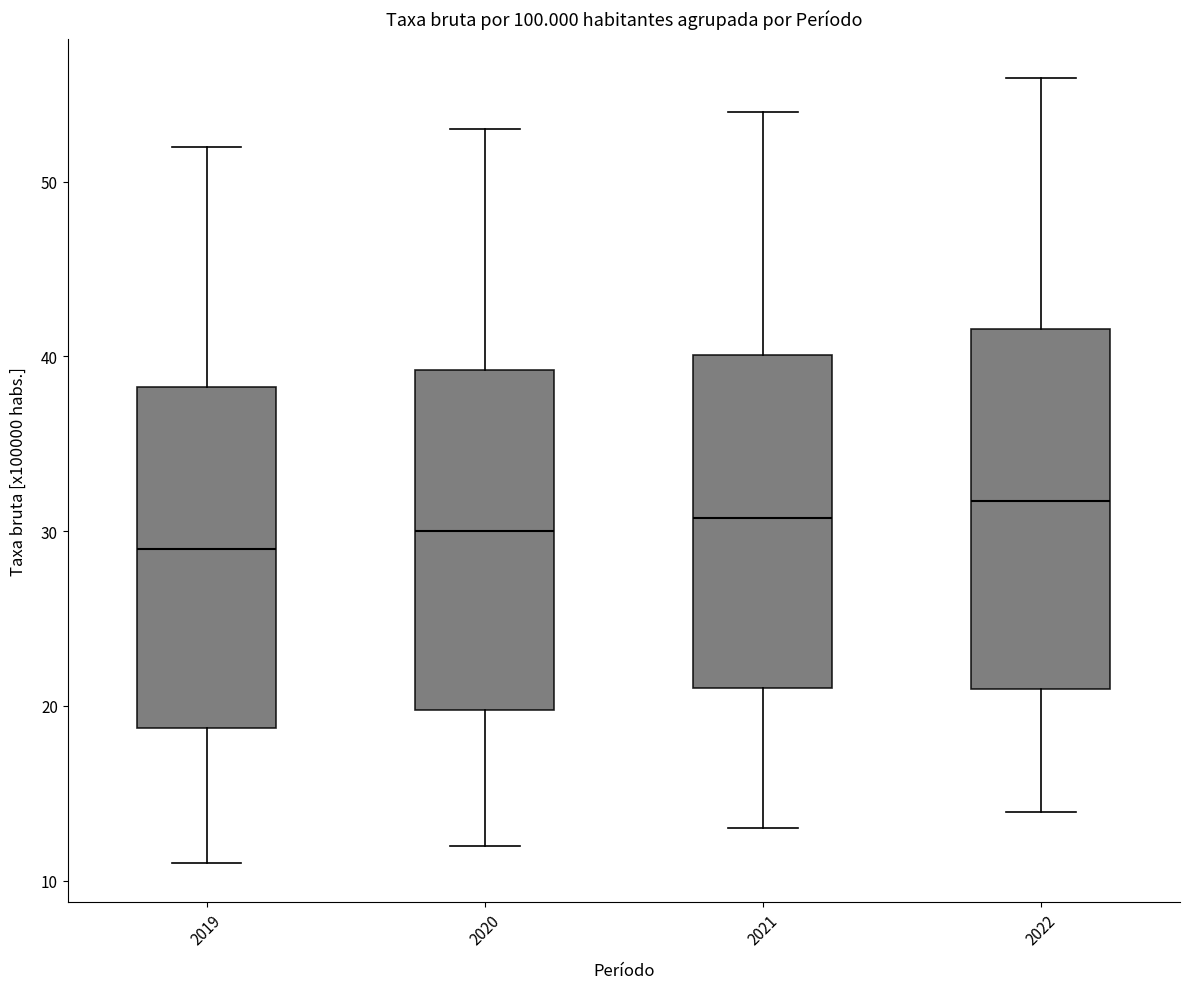

Reading left to right, transcribe this box plot: for each box, give where its median line is, the range the box spans, and where its two whiskers end, as read against the y-axis. The values are not printed on the chart, so give them approximately, as read against the axis.

2019: median 29, box 19 to 38, whiskers 11 to 52
2020: median 30, box 20 to 39, whiskers 12 to 53
2021: median 31, box 21 to 40, whiskers 13 to 54
2022: median 32, box 21 to 42, whiskers 14 to 56